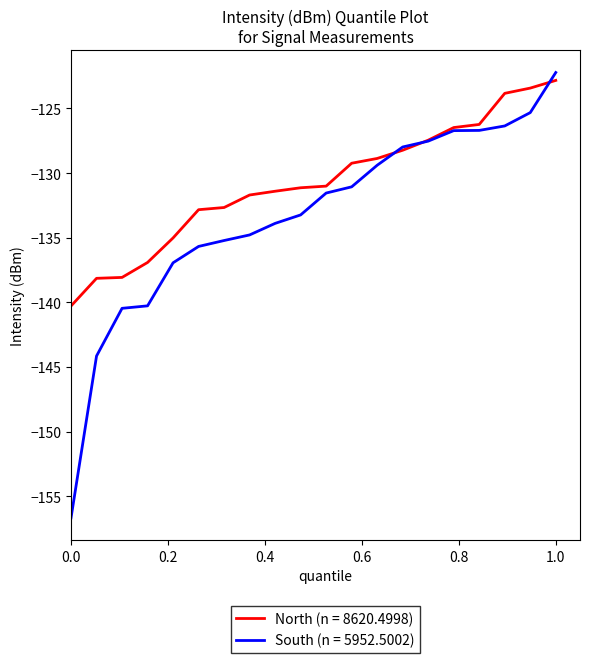

Which series has the largest total across all categories?

North (n = 8620.4998)